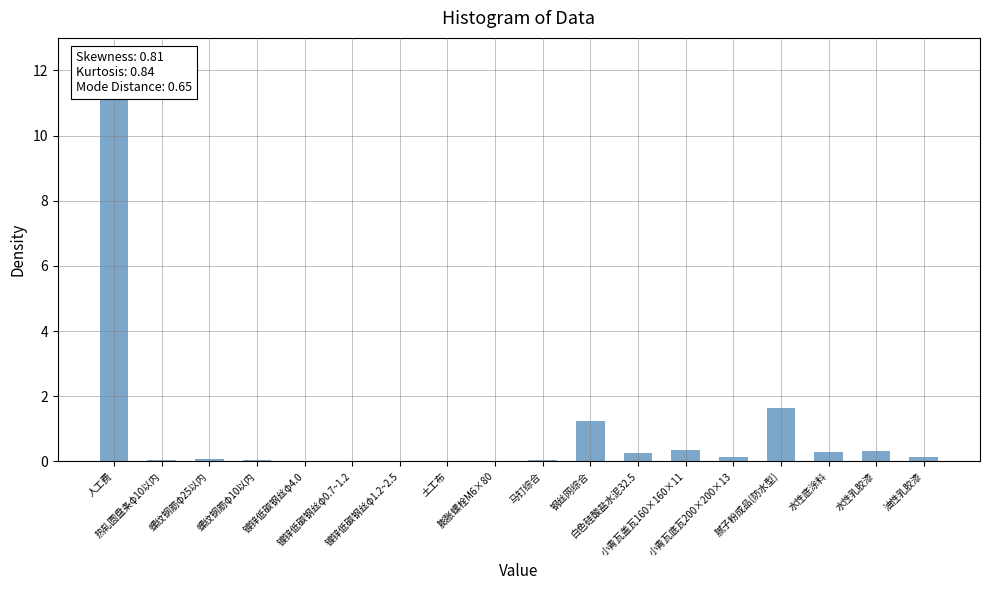

What is the sum of the values at 油性乳胶漆 and 水性底涂料?

0.4